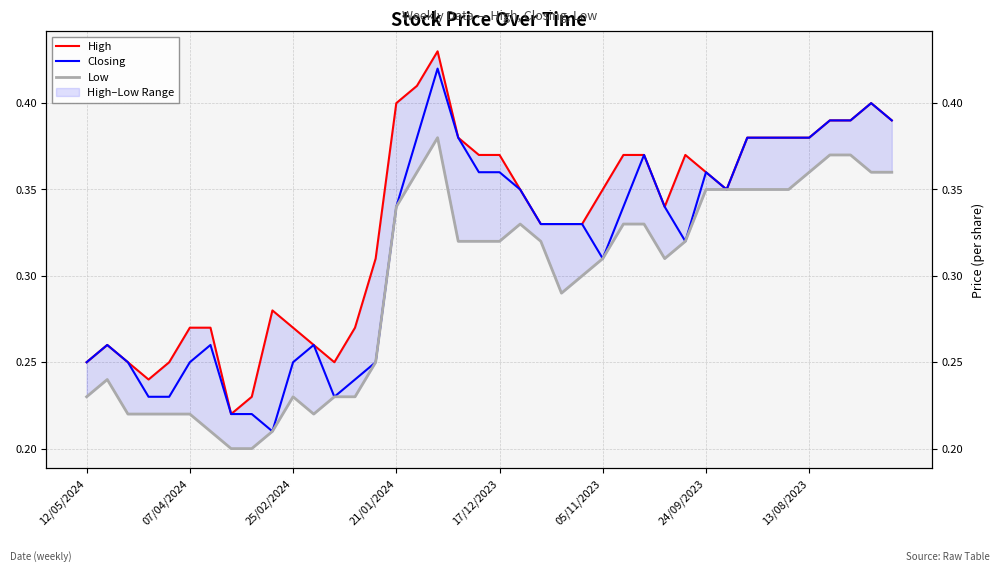

Which series has the largest total across all categories?

High